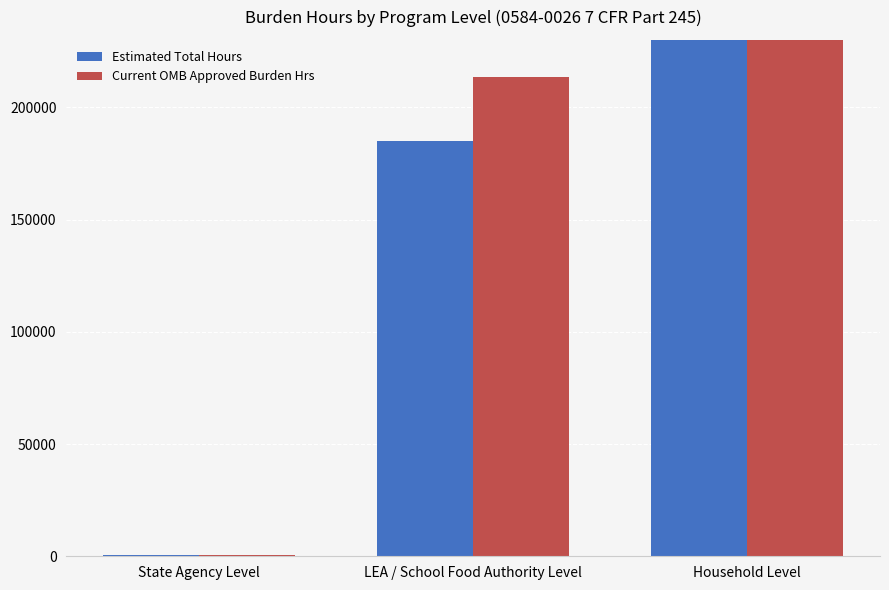

Which series has the largest total across all categories?

Current OMB Approved Burden Hrs